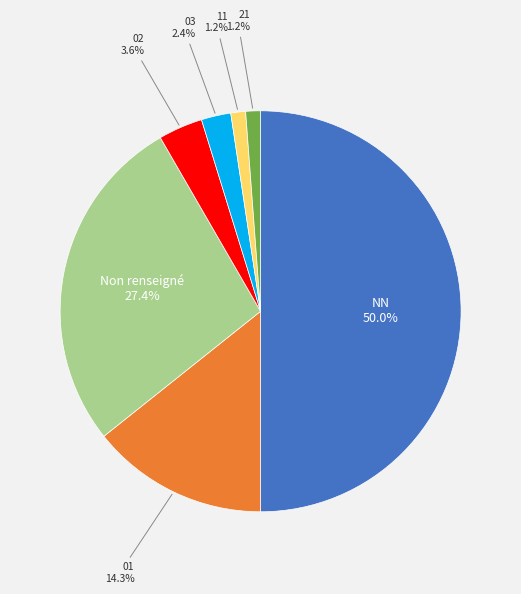

How many segments does this pie chart have?

7